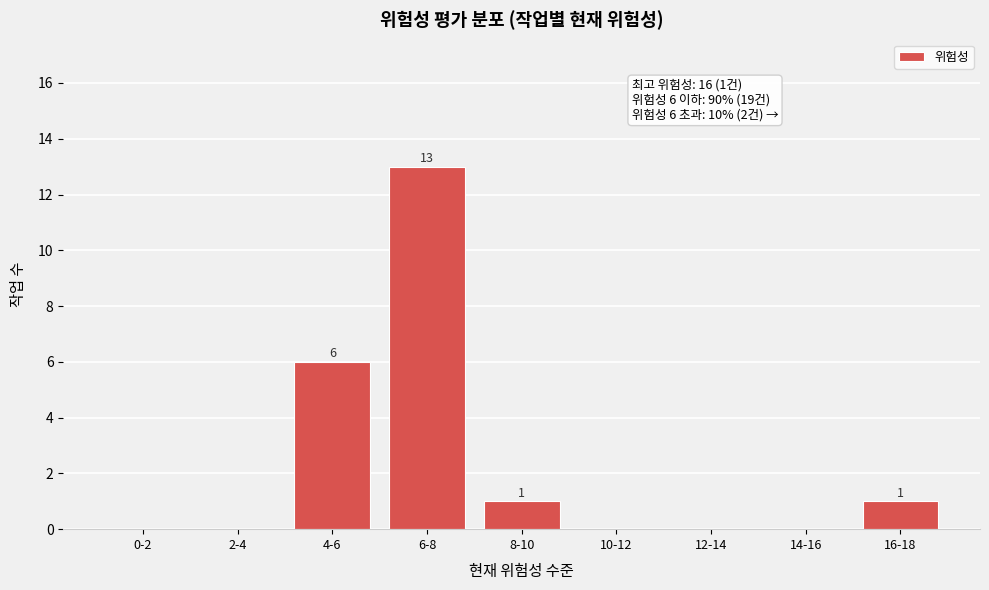

Reading right to left, extract all data points from this chart.

16-18=1	14-16=0	12-14=0	10-12=0	8-10=1	6-8=13	4-6=6	2-4=0	0-2=0